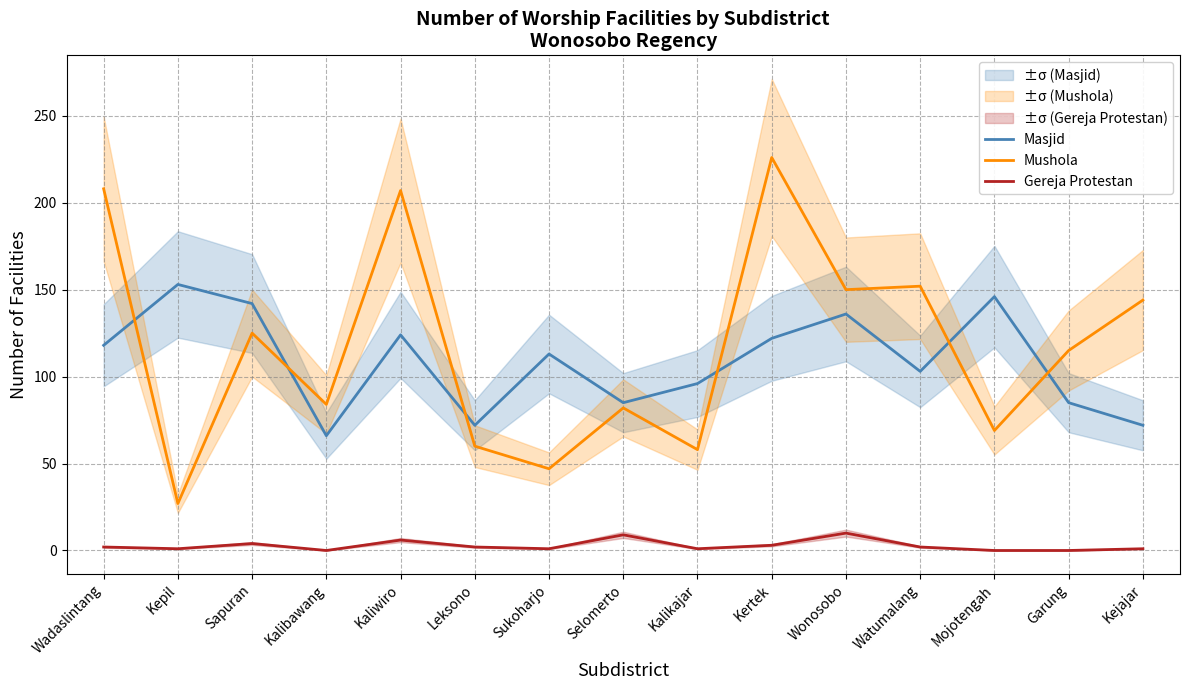

How many data points in Gereja Protestan are less than 2?

7